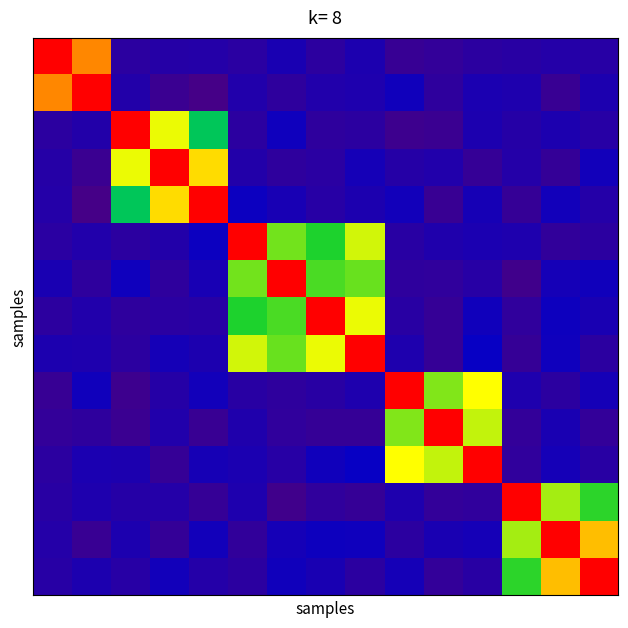

At how many categories does at least one series exceed 0?

15